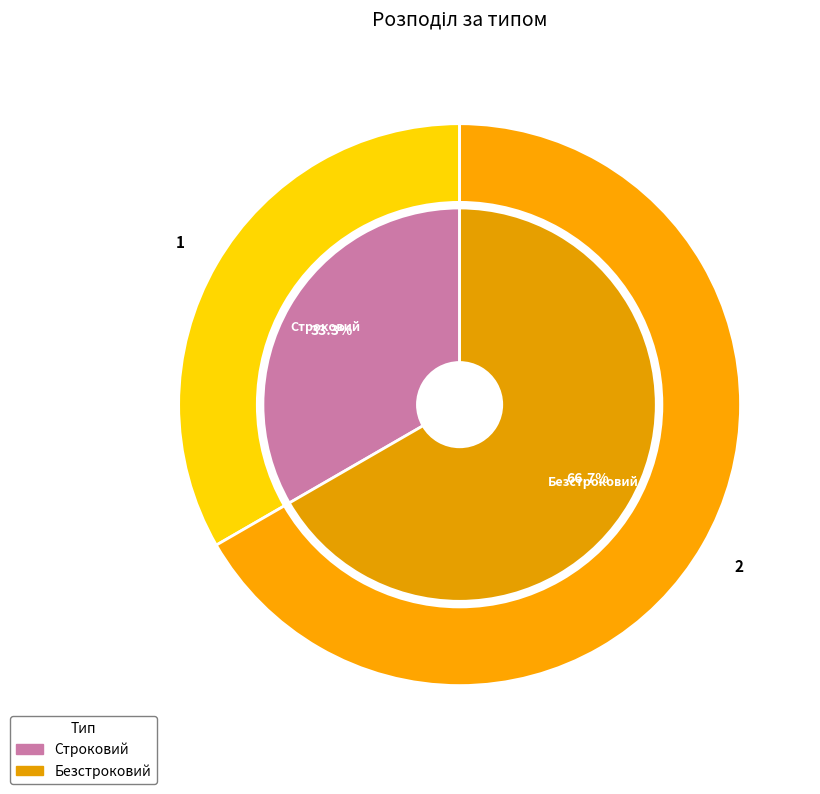

Combined, what portion of the pie is Строковий and Безстроковий?

100.0%